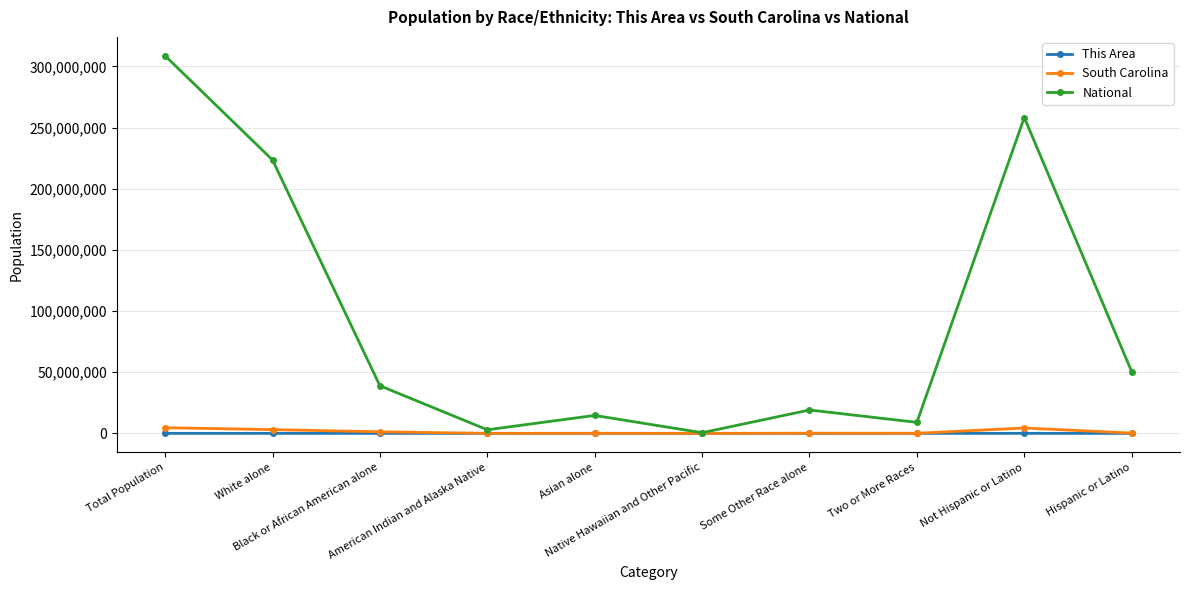

Is it true that National equals 223553265 at White alone?

True